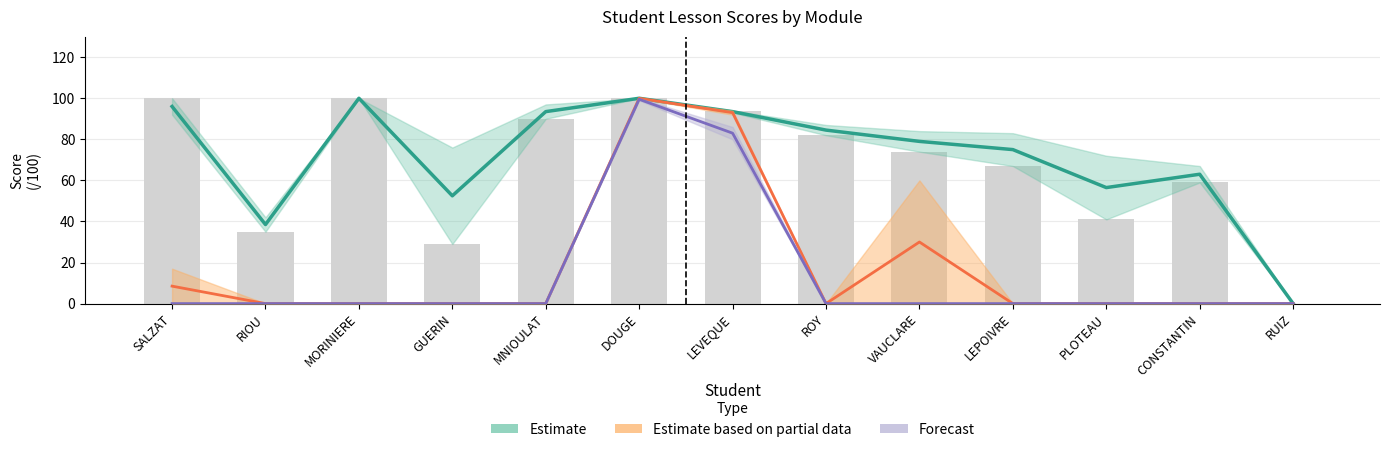

The value of Estimate based on partial data at MORINIERE is -49.9. True or false?

False